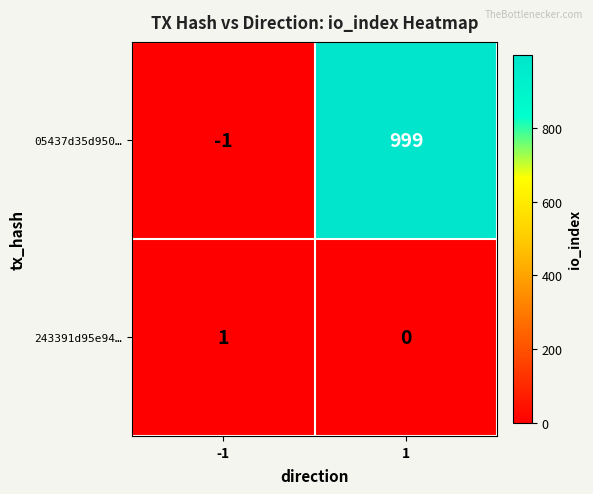

The value of 243391d95e94… at -1 is 1. True or false?

True